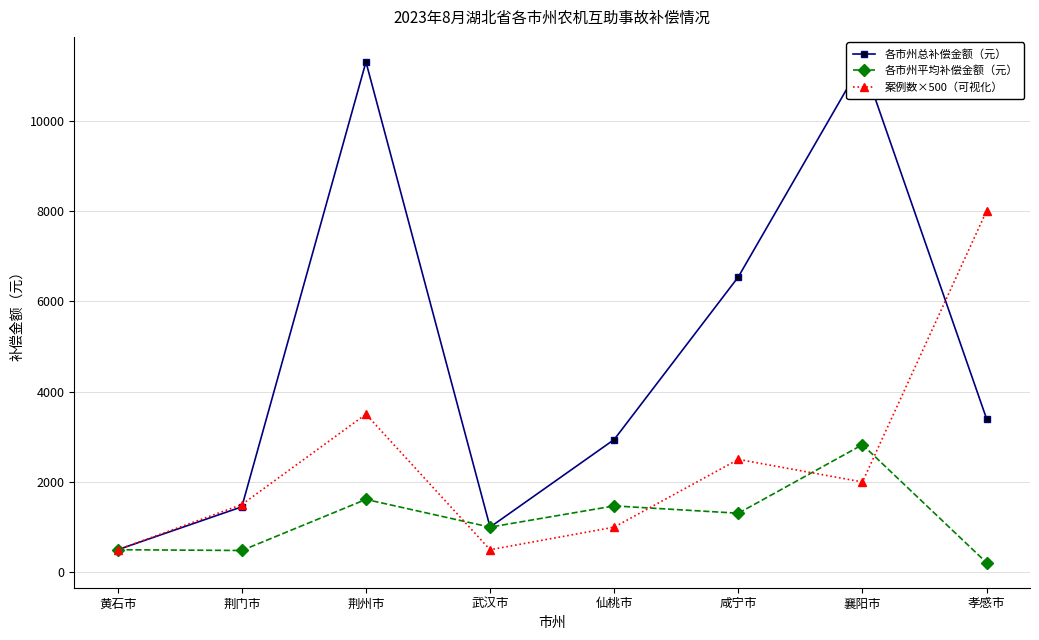

How many data points does each series have?

8